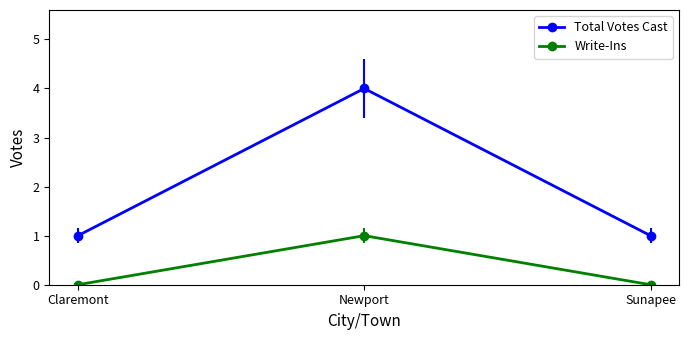

Does the chart display data point markers on the line(s)?

Yes